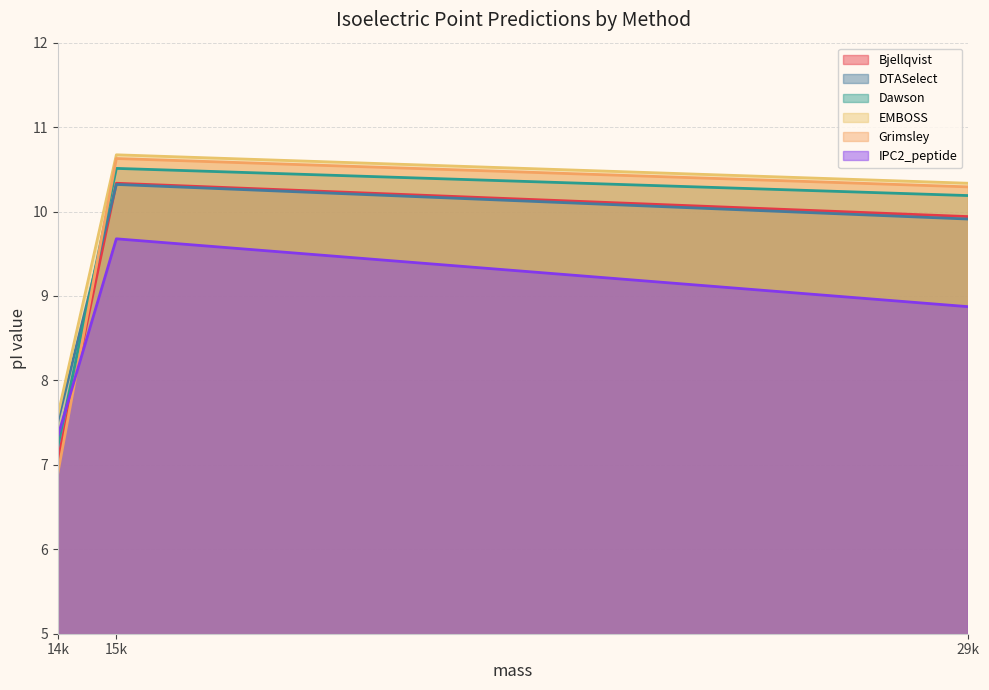

What is the difference between the highest and lowest values at 14k?

0.7